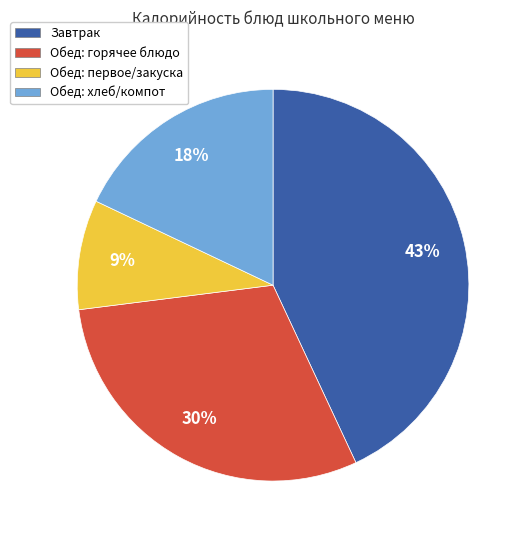

Which category has the smallest portion of the pie?

Обед: первое/закуска